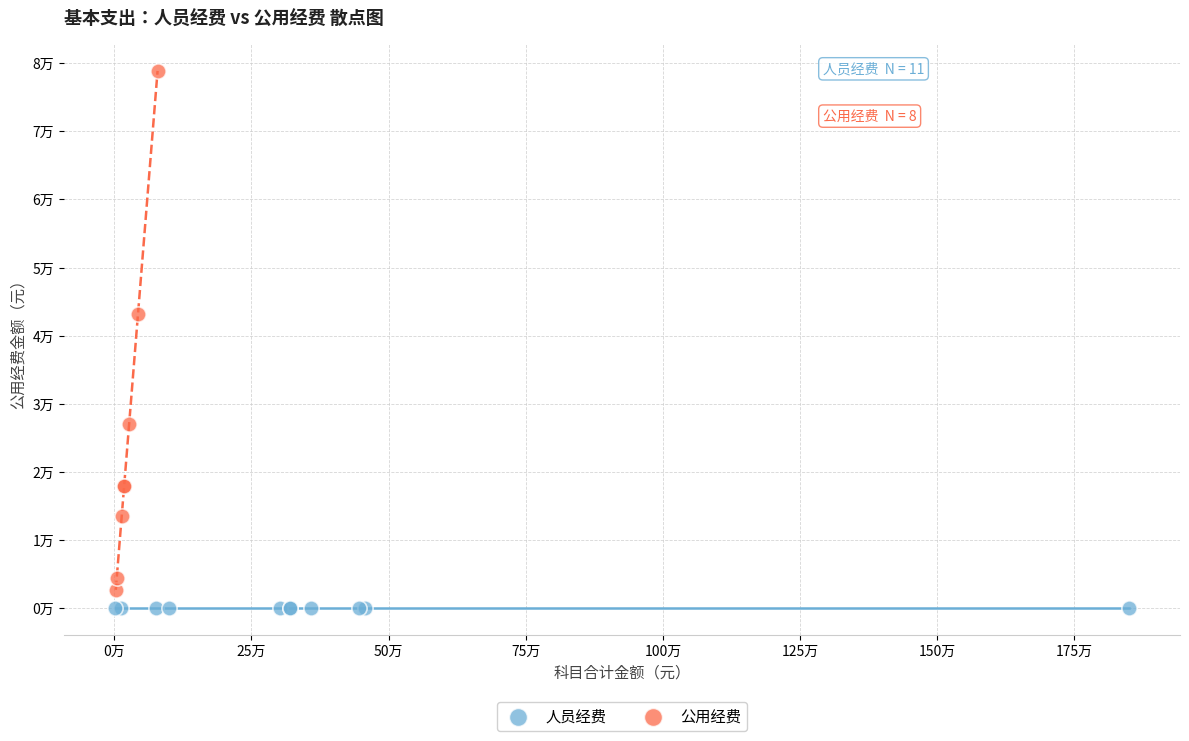

What are all the series names shown in the legend?

人员经费, 公用经费